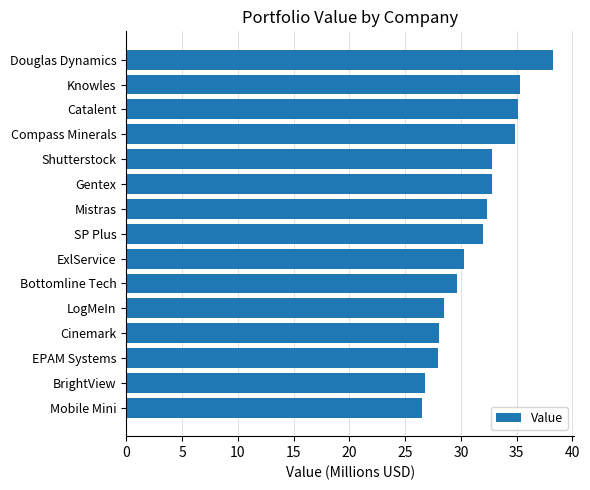

What is the label of the 9th bar from the bottom?

Mistras